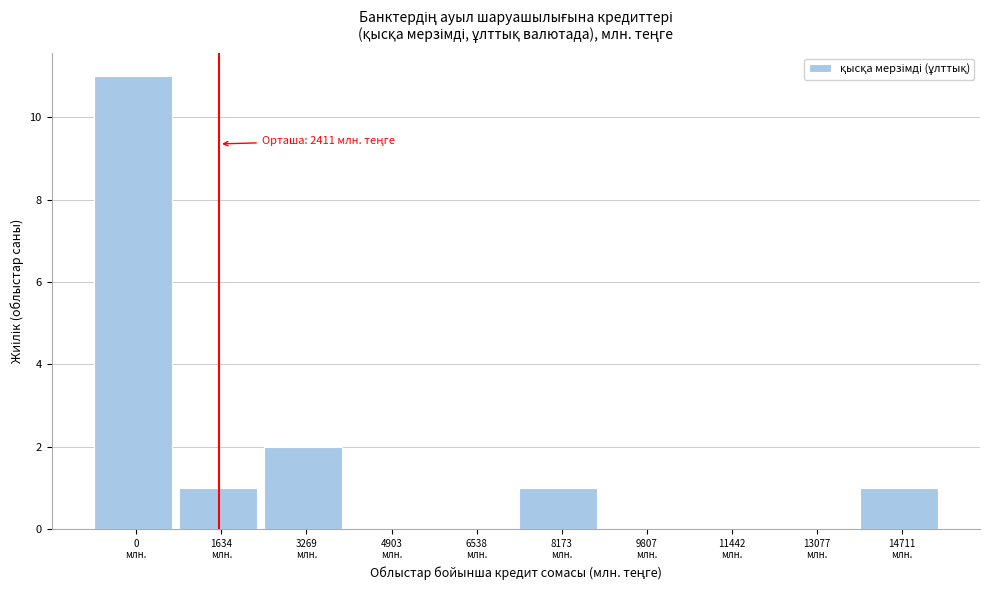

What is the maximum value shown in the chart?

11